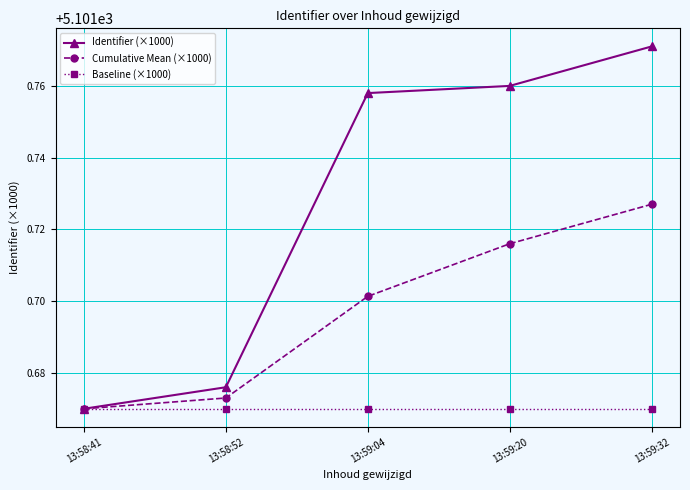

What is the difference between the highest and lowest values at 13:59:20?

0.1